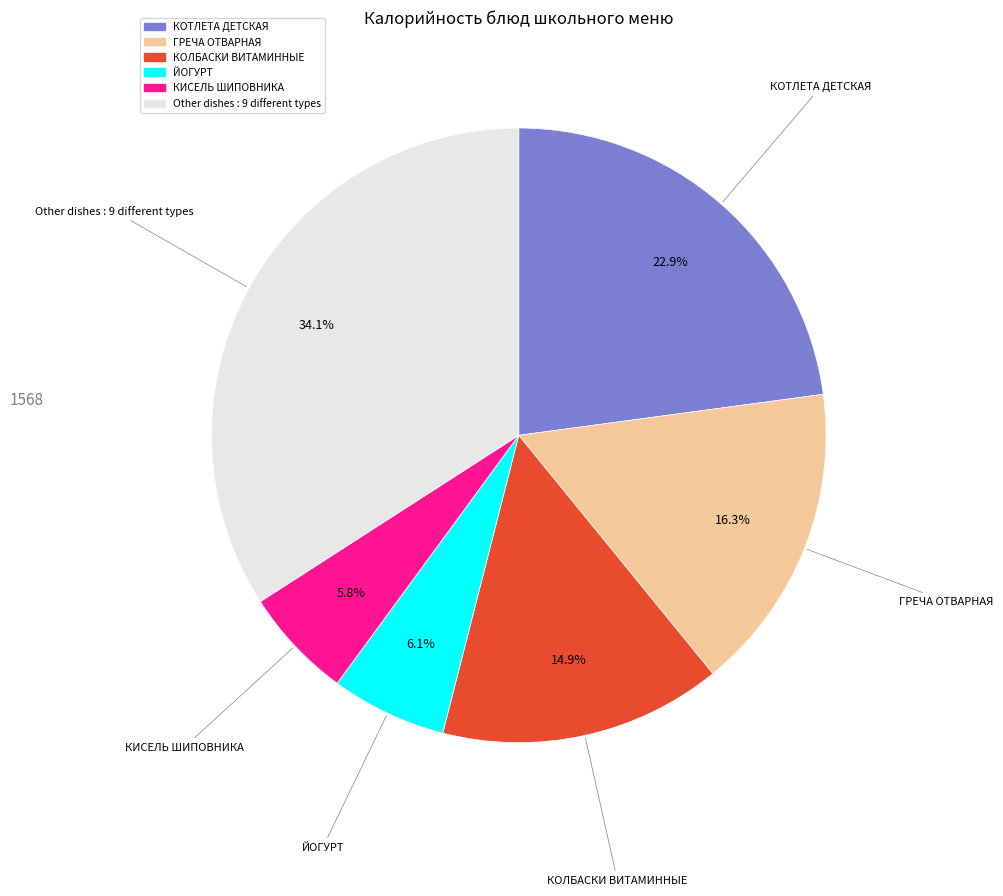

Is there any slice that represents more than half of the pie?

No